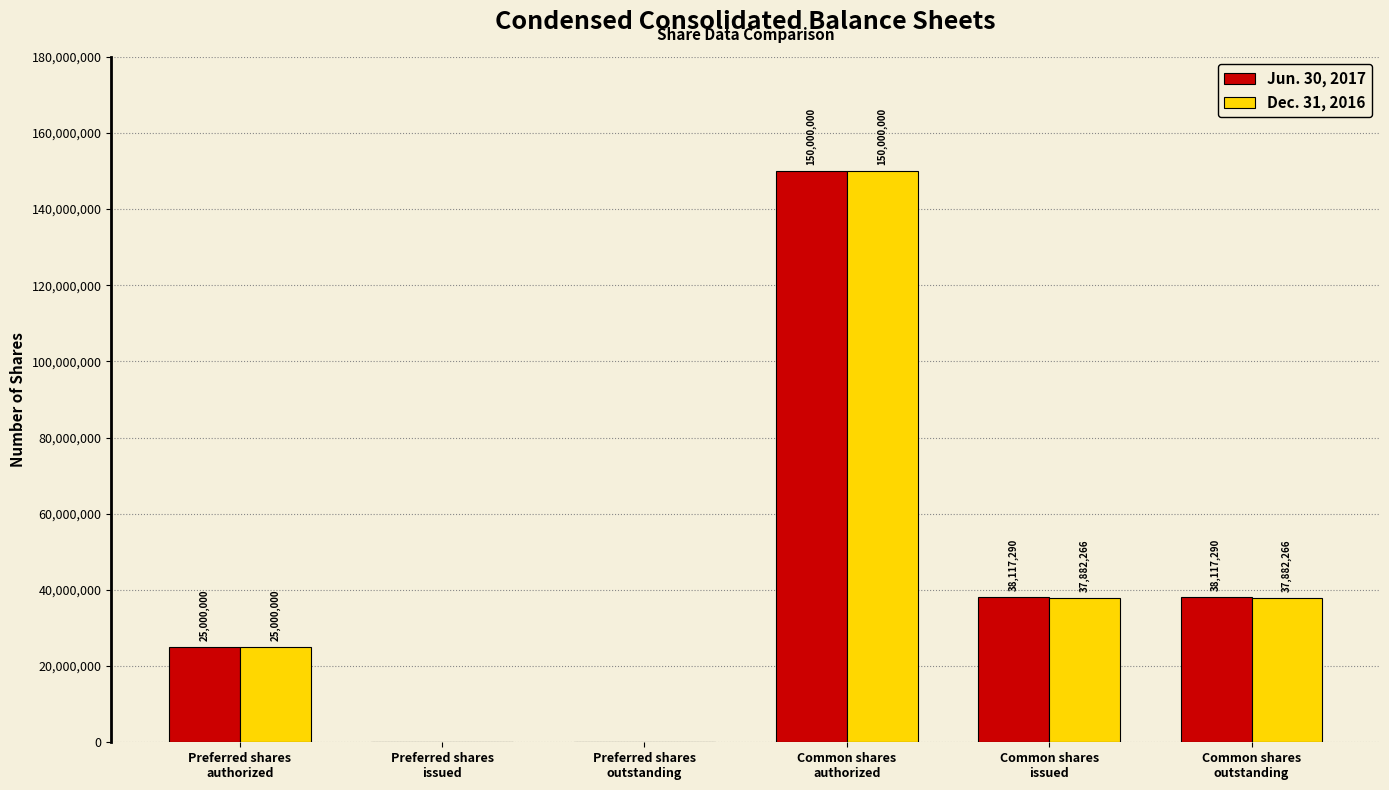

What is the maximum value for Dec. 31, 2016?

150000000